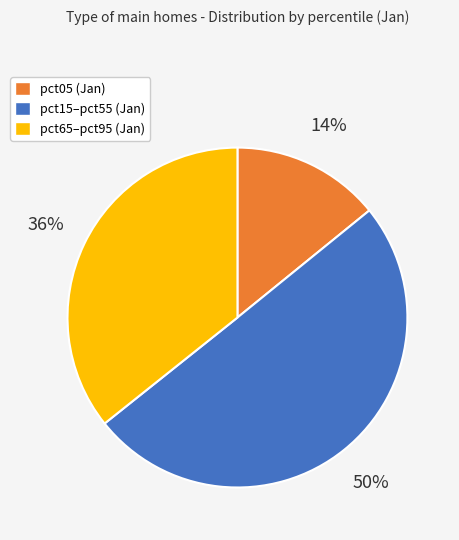

To the nearest percent, what is the average slice percentage?

33%